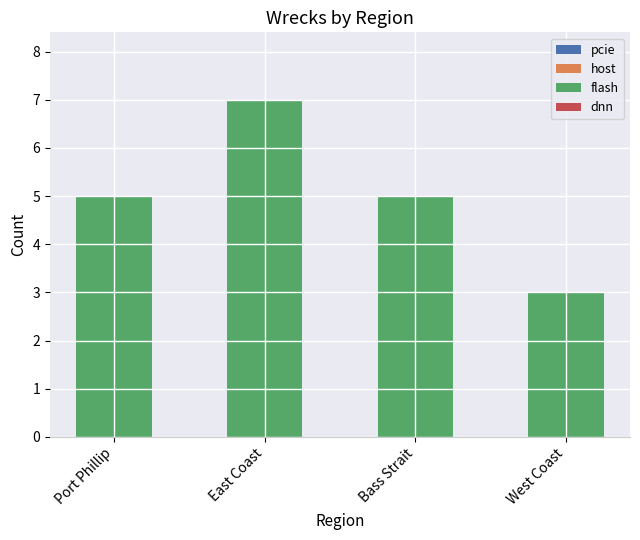

Which category has the highest value across all series?

East Coast